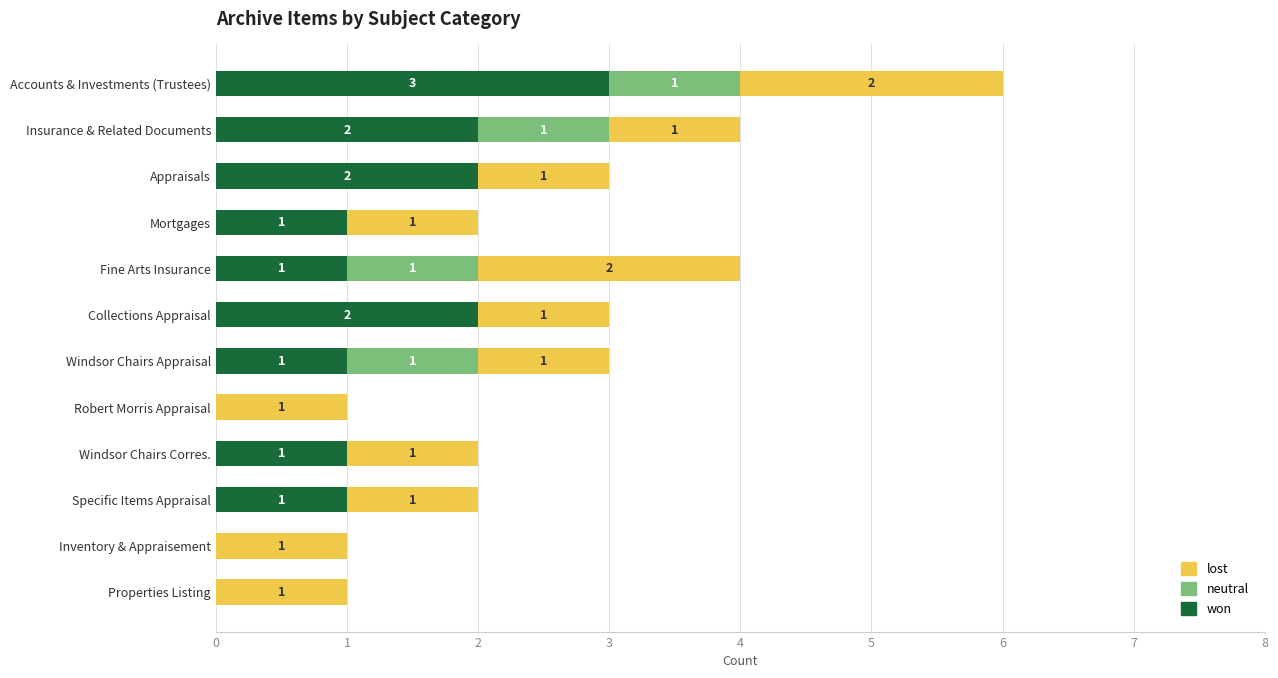

The won series shows 2 at Specific Items Appraisal. True or false?

False